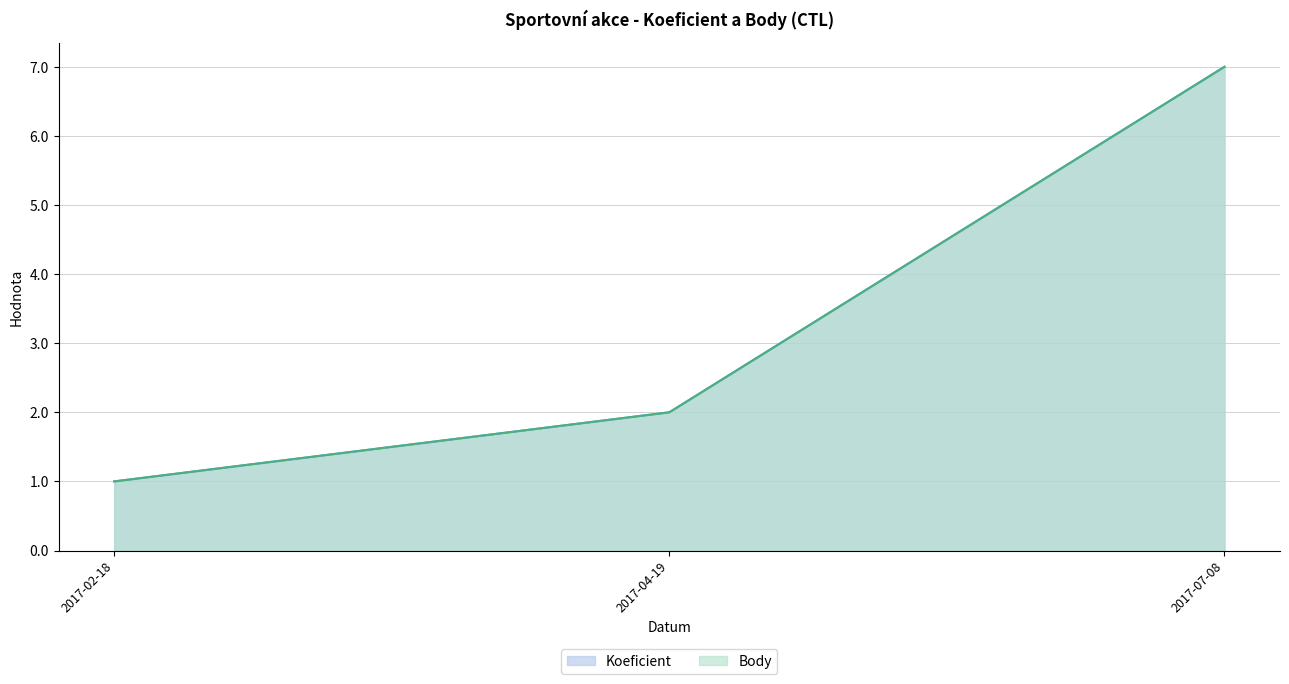

What is the sum of the Koeficient values at 2017-02-18 and 2017-07-08?

8